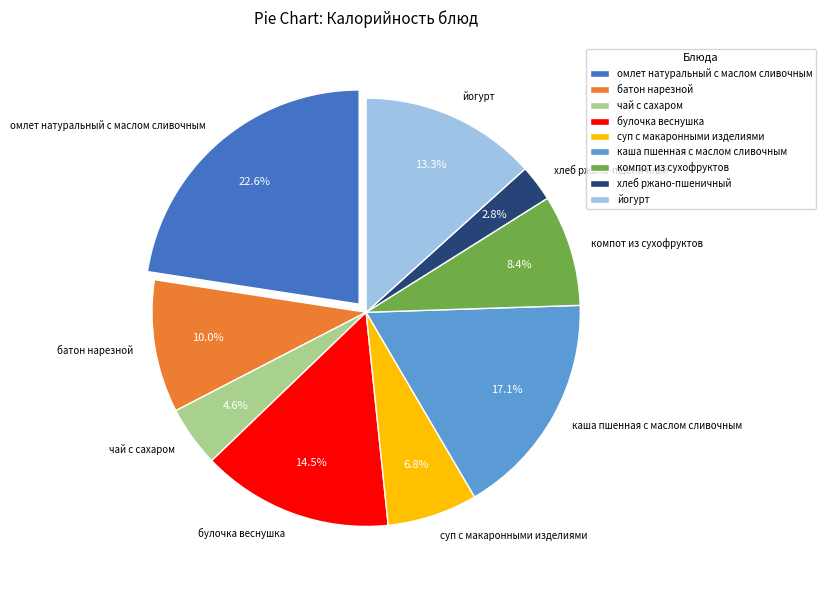

What is the total percentage of каша пшенная с маслом сливочным and суп с макаронными изделиями?

23.9%